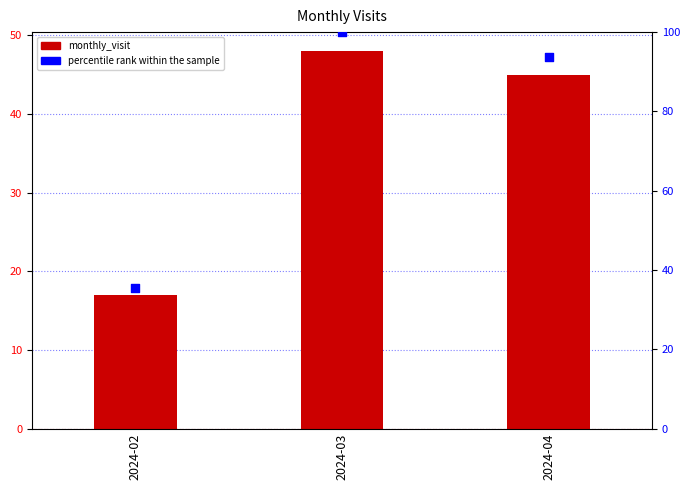

At which category is the sum across all series the highest?

2024-03